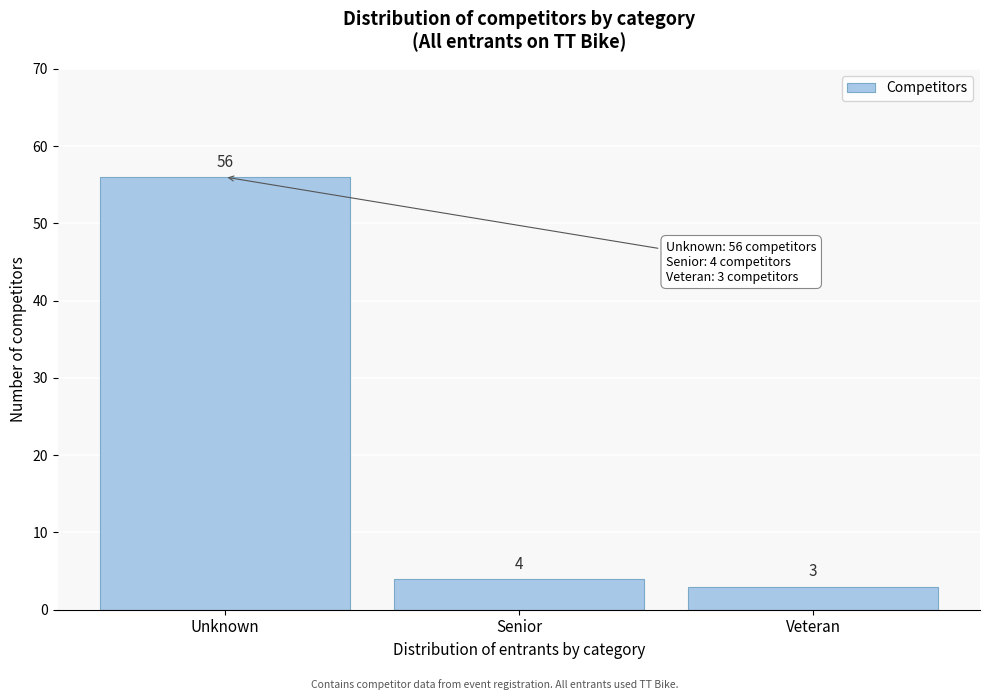

Reading right to left, list all the values displayed in this chart.

3	4	56